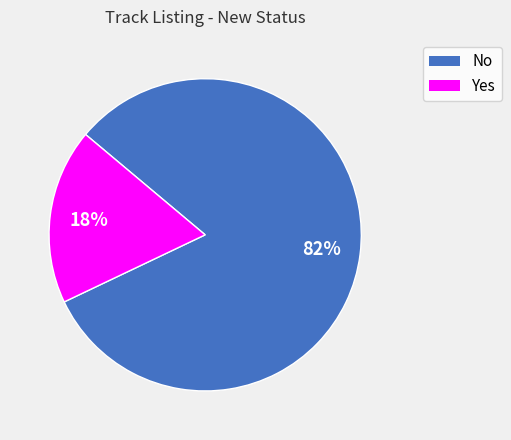

To the nearest percent, what is the combined percentage of Yes and No?

100%